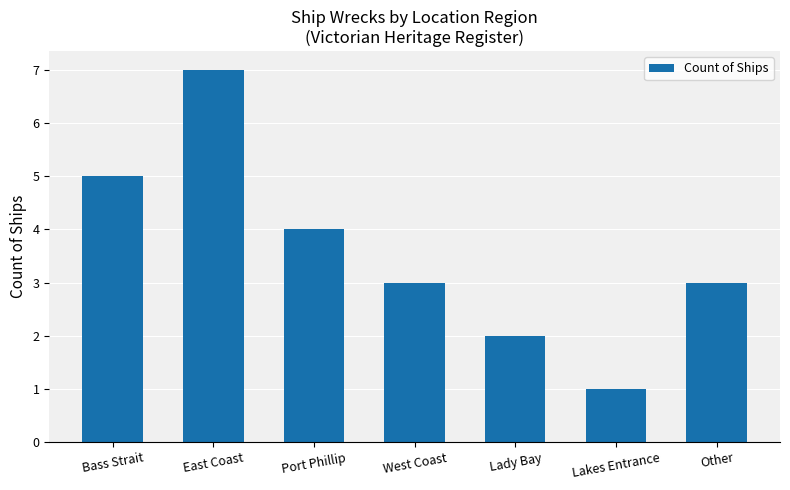

Count the values in the range 2 to 5.

5